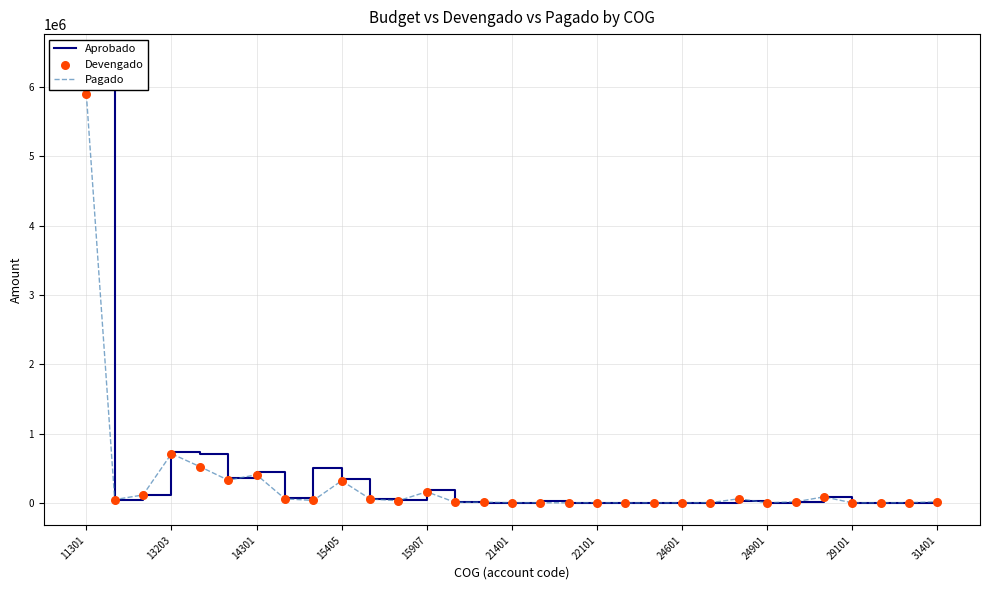

Is the value of Aprobado at 13203 greater than the value of Pagado at 24601?

Yes